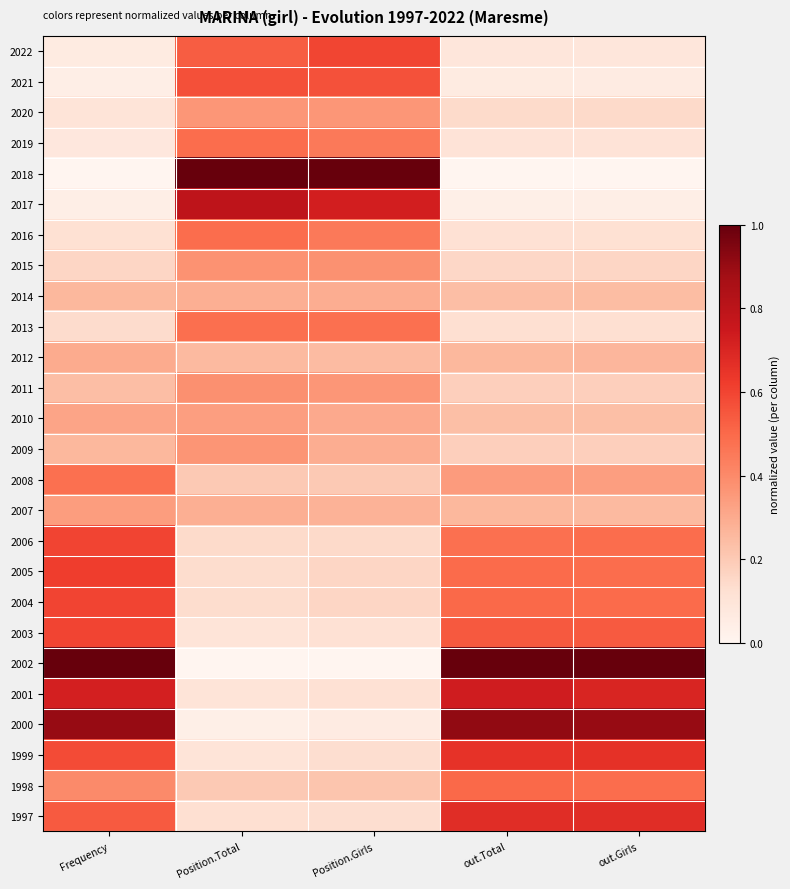

Reading right to left, list all the values displayed in this chart.

2022: out.Girls=0.1	out.Total=0.1	Position.Girls=0.6	Position.Total=0.5	Frequency=0.1
2021: out.Girls=0.1	out.Total=0.1	Position.Girls=0.6	Position.Total=0.6	Frequency=0.0
2020: out.Girls=0.1	out.Total=0.1	Position.Girls=0.4	Position.Total=0.4	Frequency=0.1
2019: out.Girls=0.1	out.Total=0.1	Position.Girls=0.4	Position.Total=0.5	Frequency=0.1
2018: out.Girls=0.0	out.Total=0.0	Position.Girls=1.0	Position.Total=1.0	Frequency=0.0
2017: out.Girls=0.0	out.Total=0.0	Position.Girls=0.7	Position.Total=0.8	Frequency=0.0
2016: out.Girls=0.1	out.Total=0.1	Position.Girls=0.4	Position.Total=0.5	Frequency=0.1
2015: out.Girls=0.2	out.Total=0.2	Position.Girls=0.4	Position.Total=0.4	Frequency=0.2
2014: out.Girls=0.2	out.Total=0.2	Position.Girls=0.3	Position.Total=0.3	Frequency=0.3
2013: out.Girls=0.1	out.Total=0.1	Position.Girls=0.5	Position.Total=0.5	Frequency=0.1
2012: out.Girls=0.3	out.Total=0.3	Position.Girls=0.2	Position.Total=0.3	Frequency=0.3
2011: out.Girls=0.2	out.Total=0.2	Position.Girls=0.4	Position.Total=0.4	Frequency=0.2
2010: out.Girls=0.2	out.Total=0.2	Position.Girls=0.3	Position.Total=0.3	Frequency=0.3
2009: out.Girls=0.2	out.Total=0.2	Position.Girls=0.3	Position.Total=0.4	Frequency=0.3
2008: out.Girls=0.3	out.Total=0.3	Position.Girls=0.2	Position.Total=0.2	Frequency=0.5
2007: out.Girls=0.3	out.Total=0.3	Position.Girls=0.3	Position.Total=0.3	Frequency=0.3
2006: out.Girls=0.5	out.Total=0.5	Position.Girls=0.1	Position.Total=0.1	Frequency=0.6
2005: out.Girls=0.5	out.Total=0.5	Position.Girls=0.2	Position.Total=0.1	Frequency=0.6
2004: out.Girls=0.5	out.Total=0.5	Position.Girls=0.2	Position.Total=0.1	Frequency=0.6
2003: out.Girls=0.5	out.Total=0.5	Position.Girls=0.1	Position.Total=0.1	Frequency=0.6
2002: out.Girls=1.0	out.Total=1.0	Position.Girls=0.0	Position.Total=0.0	Frequency=1.0
2001: out.Girls=0.7	out.Total=0.7	Position.Girls=0.1	Position.Total=0.1	Frequency=0.7
2000: out.Girls=0.9	out.Total=0.9	Position.Girls=0.1	Position.Total=0.0	Frequency=0.9
1999: out.Girls=0.7	out.Total=0.7	Position.Girls=0.1	Position.Total=0.1	Frequency=0.6
1998: out.Girls=0.5	out.Total=0.5	Position.Girls=0.2	Position.Total=0.2	Frequency=0.4
1997: out.Girls=0.7	out.Total=0.7	Position.Girls=0.1	Position.Total=0.1	Frequency=0.5